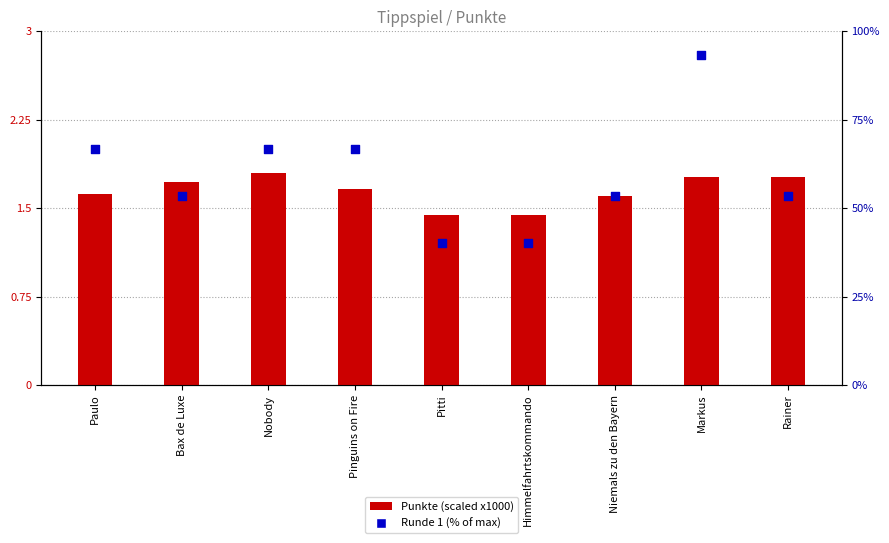

At which category is the sum across all series the highest?

Markus